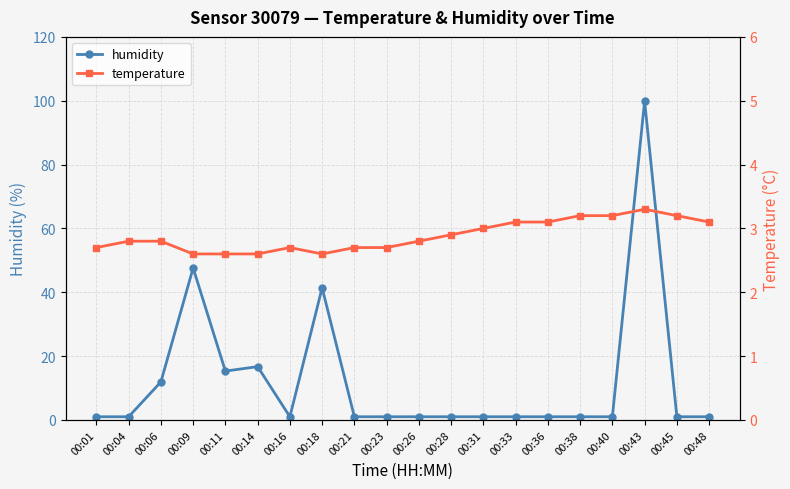

Where do humidity and temperature first cross each other?

00:04 and 00:06